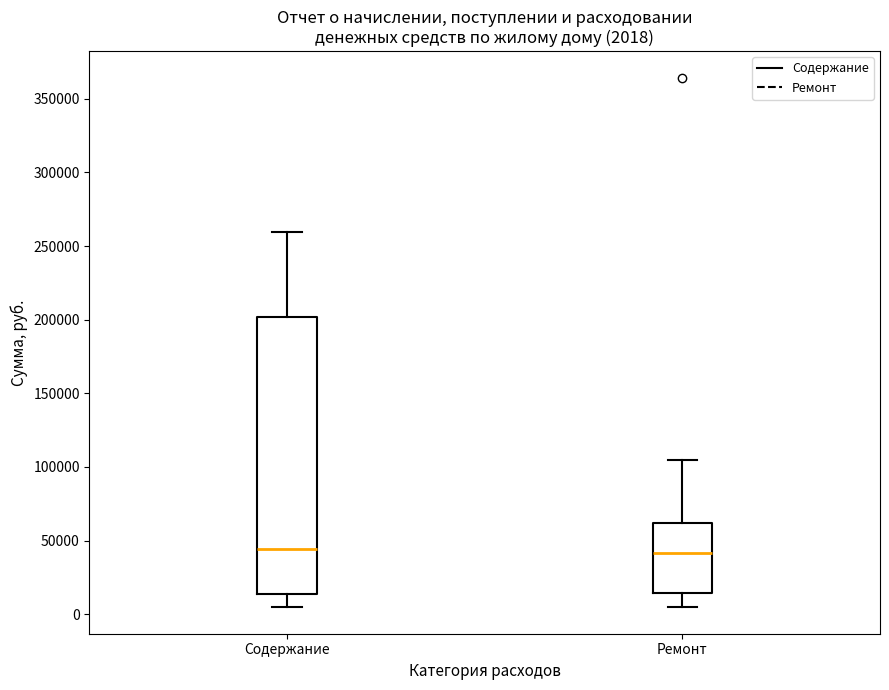

Which box is the tallest, from its lower edge to its upper edge?

Содержание